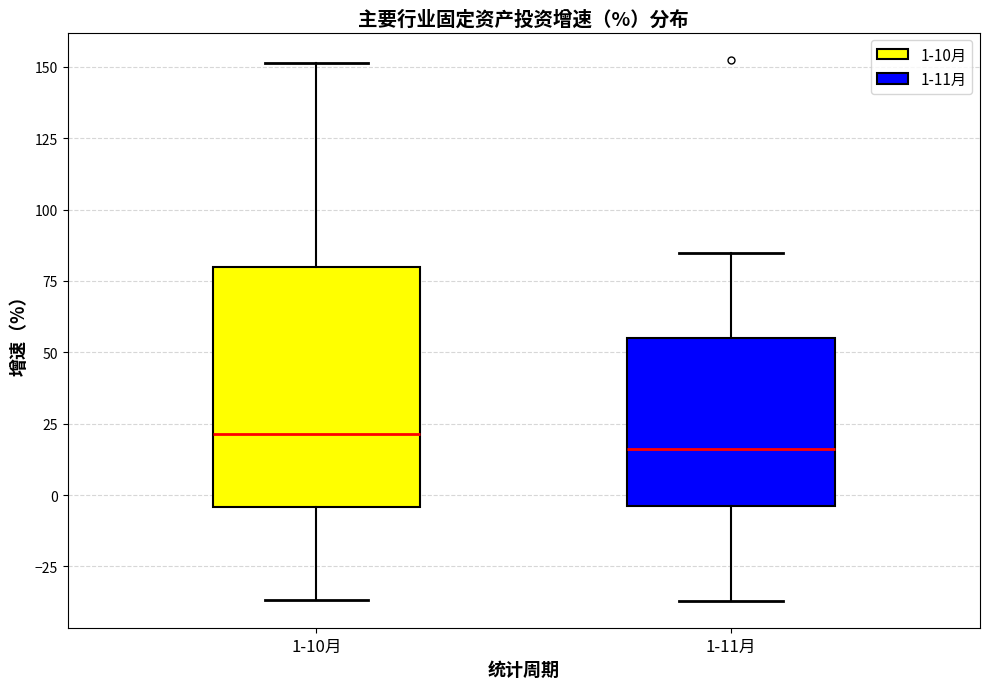

Reading left to right, read every box against the y-axis: the position of its median line, the range the box covers, and the ends of its whiskers. The values are not printed on the chart, so give them approximately, as read against the axis.

1-10月: median 20, box -5 to 80, whiskers -35 to 150
1-11月: median 15, box -5 to 55, whiskers -35 to 85